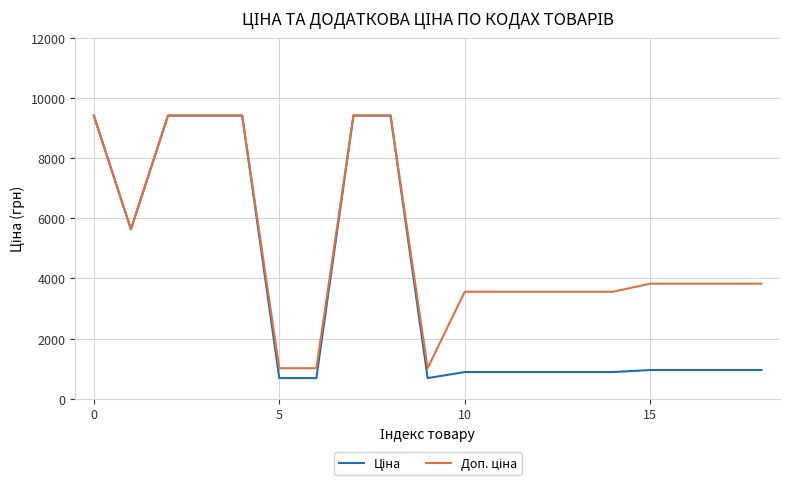

What is the minimum value shown in the chart?

689.1